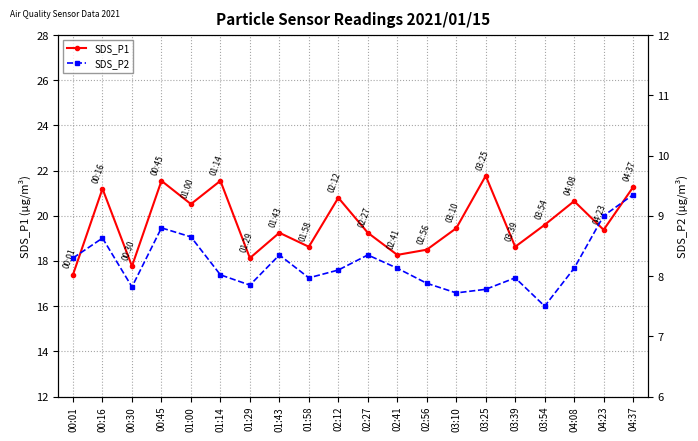

Is the value of SDS_P2 at 01:14 greater than the value of SDS_P1 at 01:14?

No